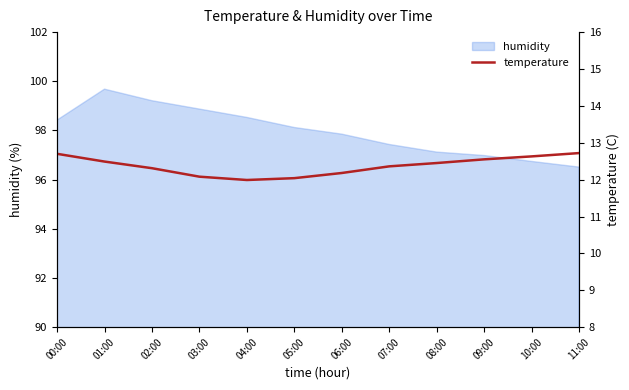

What is the greatest value displayed?

12.7